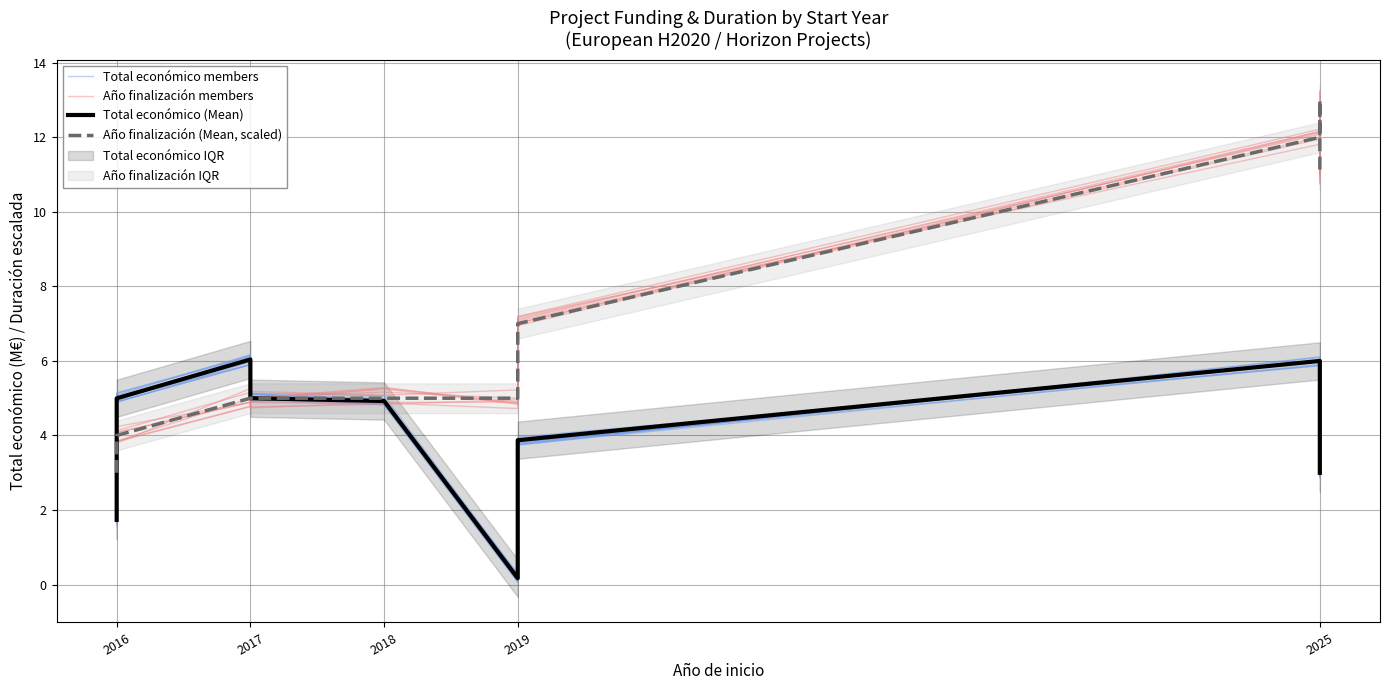

What is the average value of the Año finalización (Mean, scaled) series?

7.0